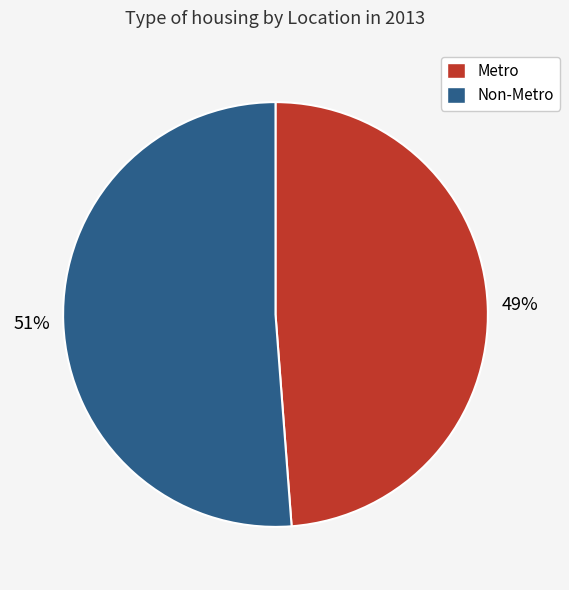

Which category has the biggest portion of the pie?

Non-Metro